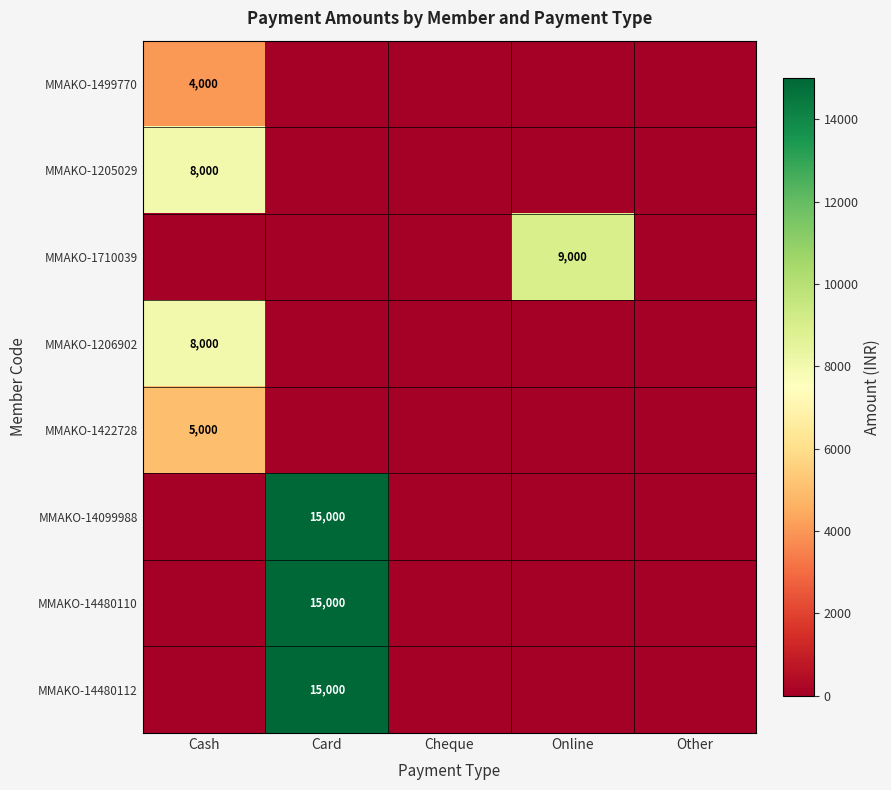

What is the total value across all series at Card?

45000